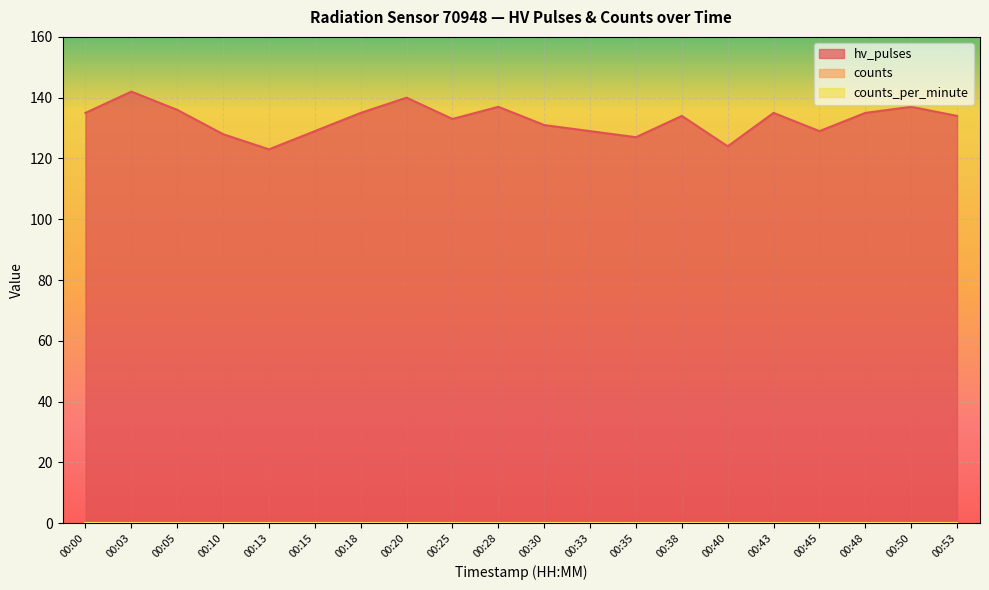

Where is counts_per_minute nearest to the value 0?

00:00